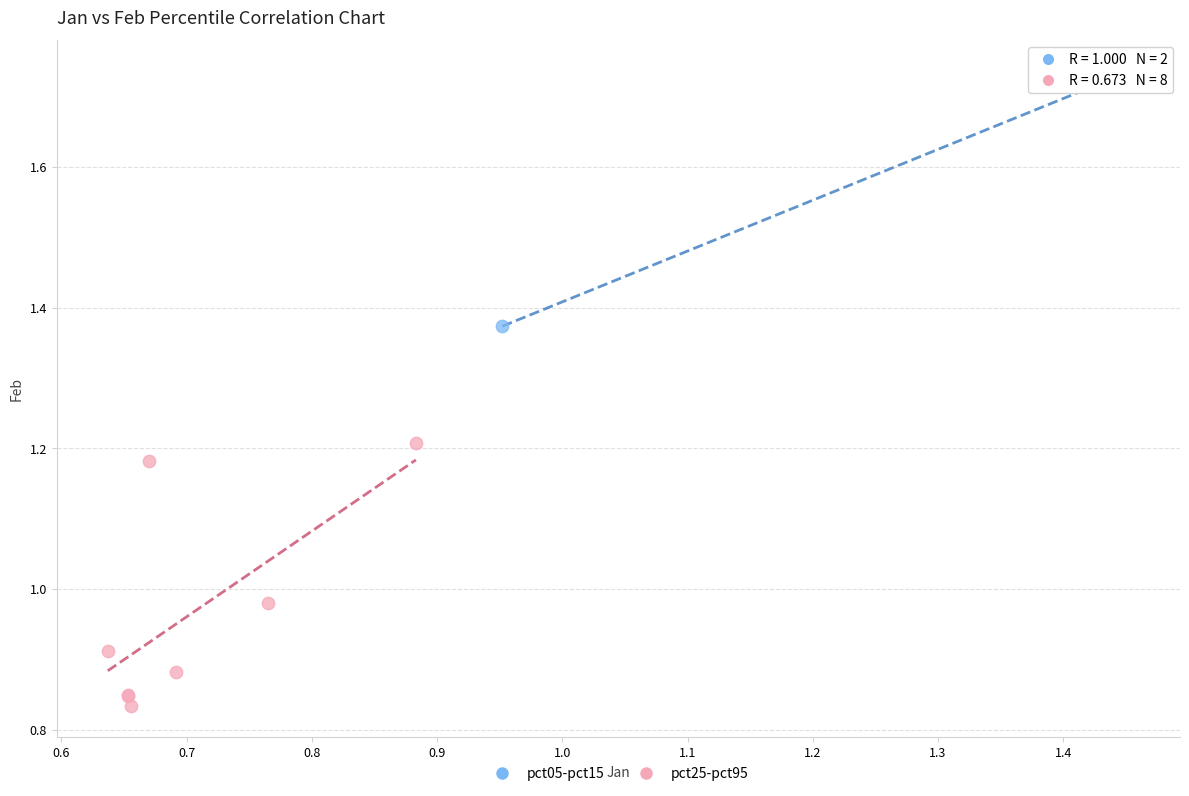

What are all the series names shown in the legend?

pct05-pct15, pct25-pct95